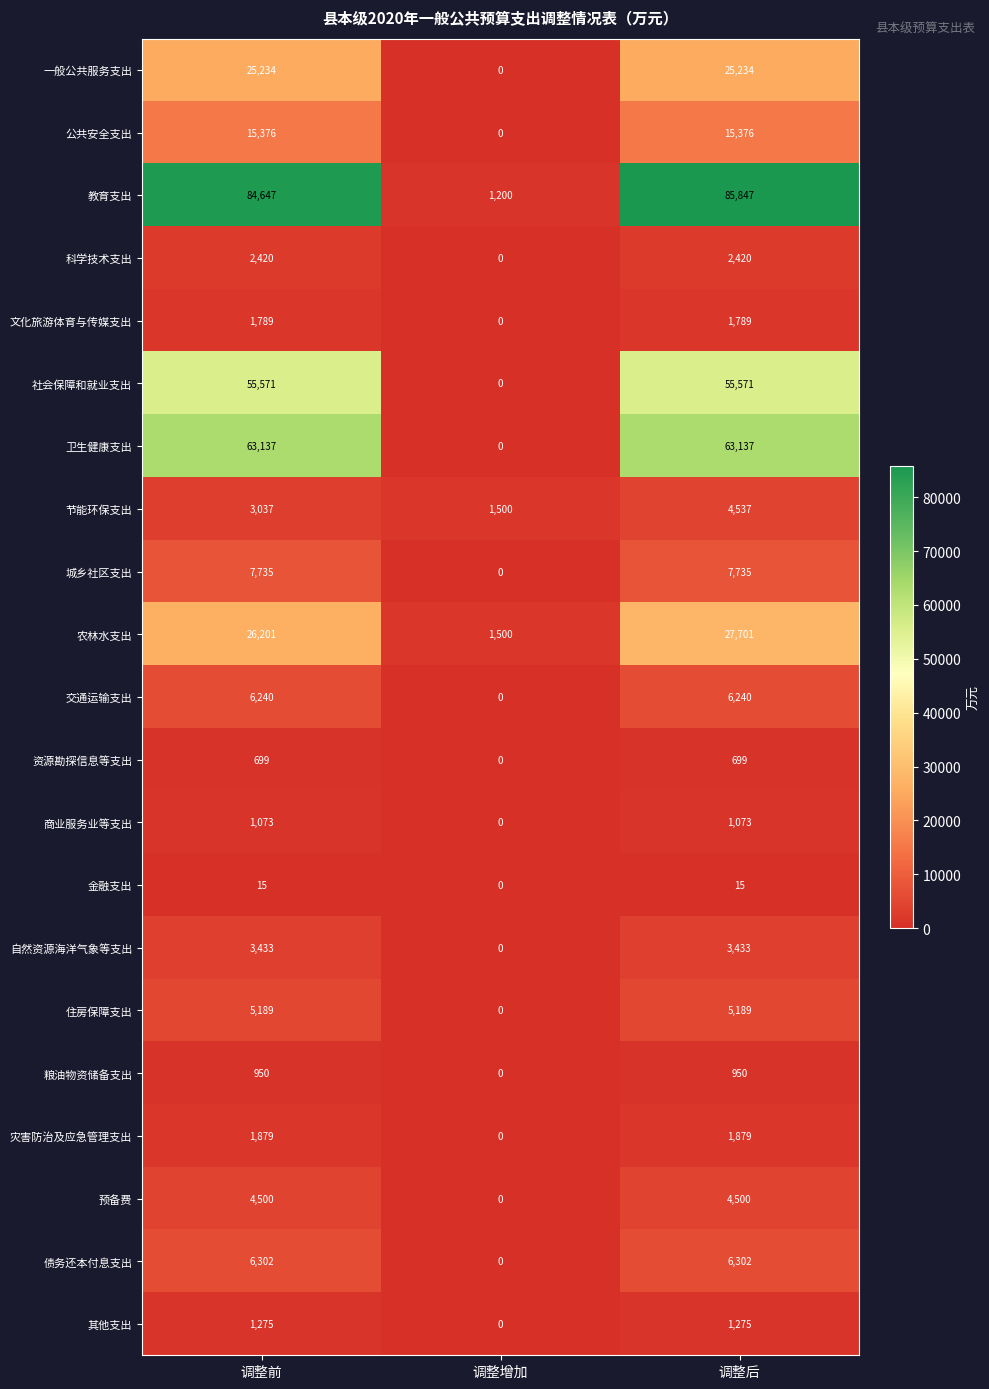

What is the difference between the maximum and minimum values in the 债务还本付息支出 series?

6302